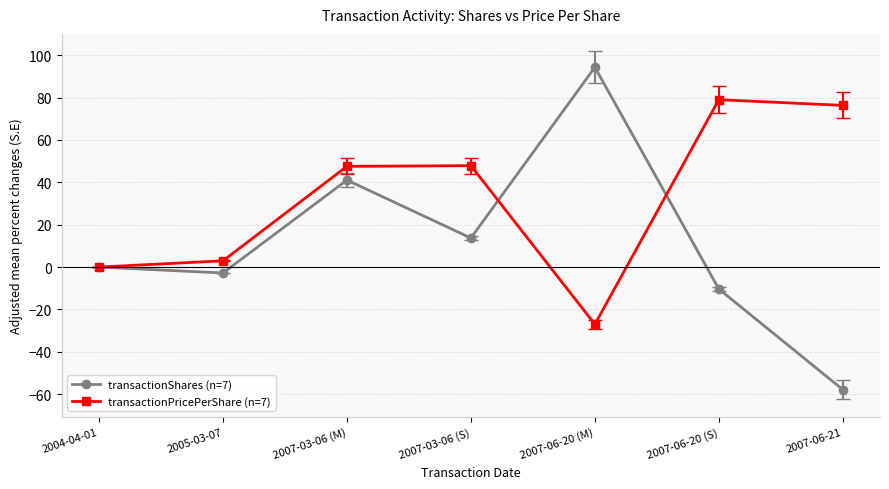

At which label is transactionShares (n=7) closest to 18?

2007-03-06 (S)